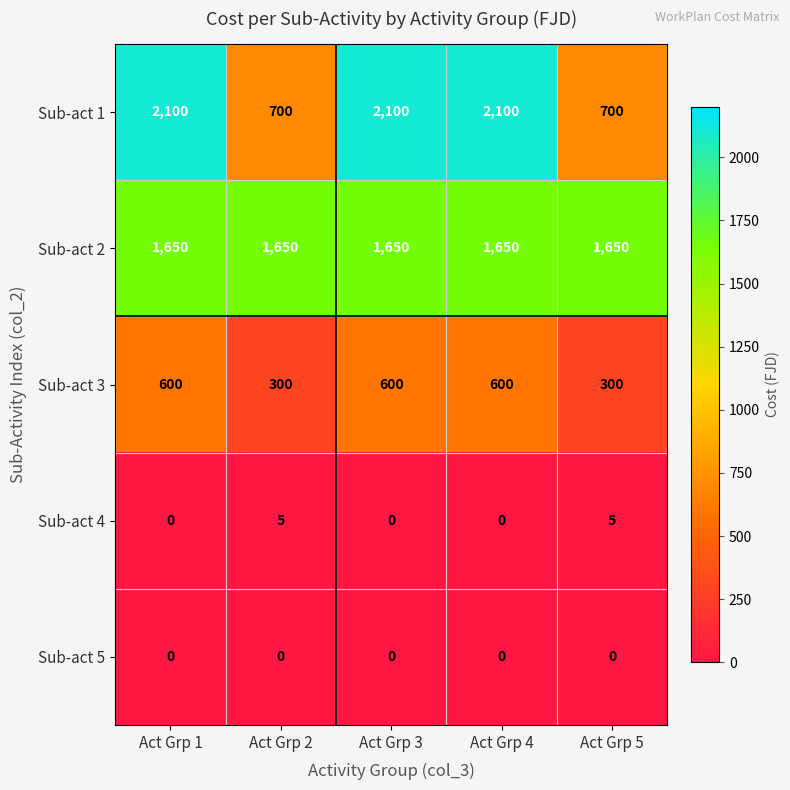

Count the Sub-act 3 values in the range 300 to 600.

5